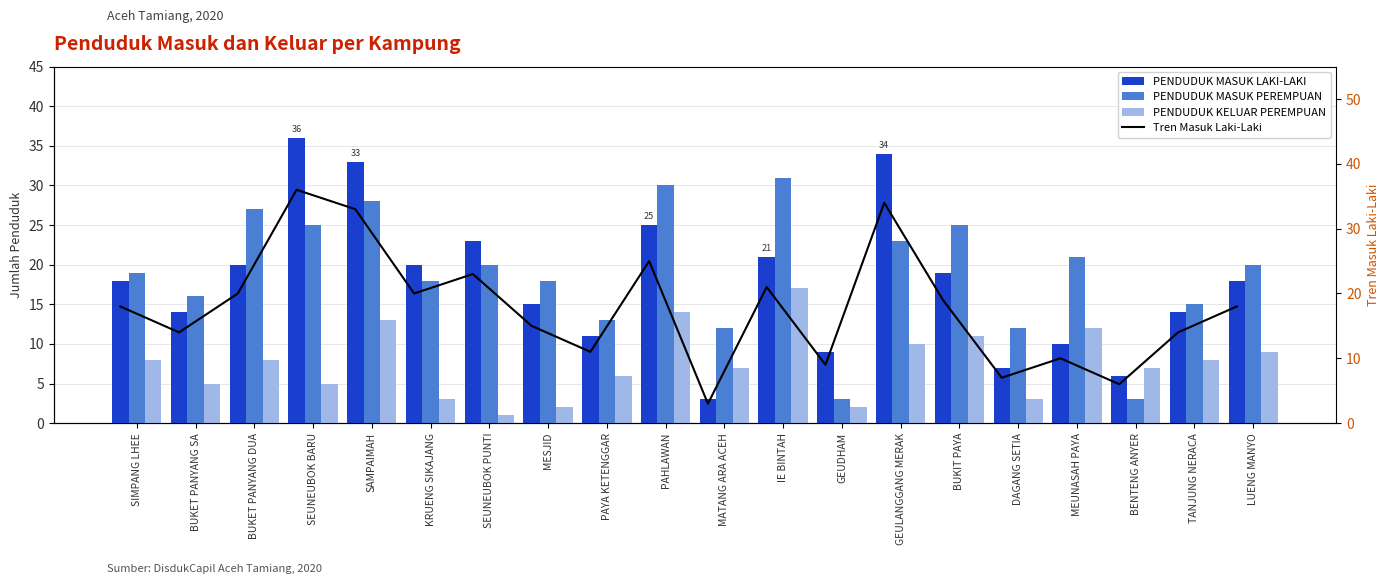

The Tren Masuk Laki-Laki series shows 3 at MESJID. True or false?

False